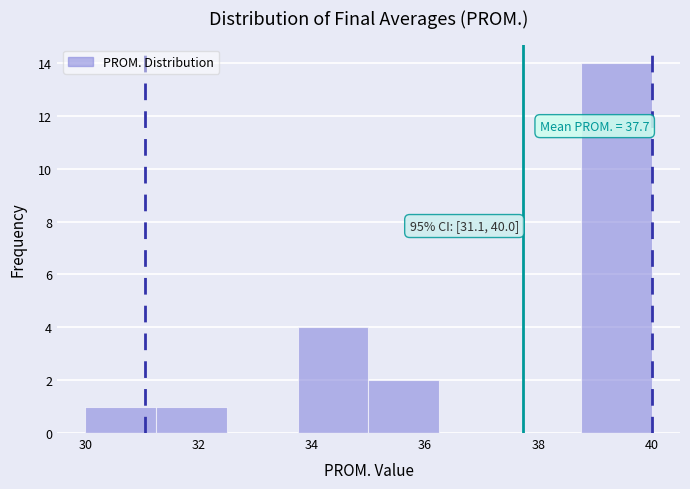

Over which range of the x-axis is the bar tallest?

38.75 to 40.00